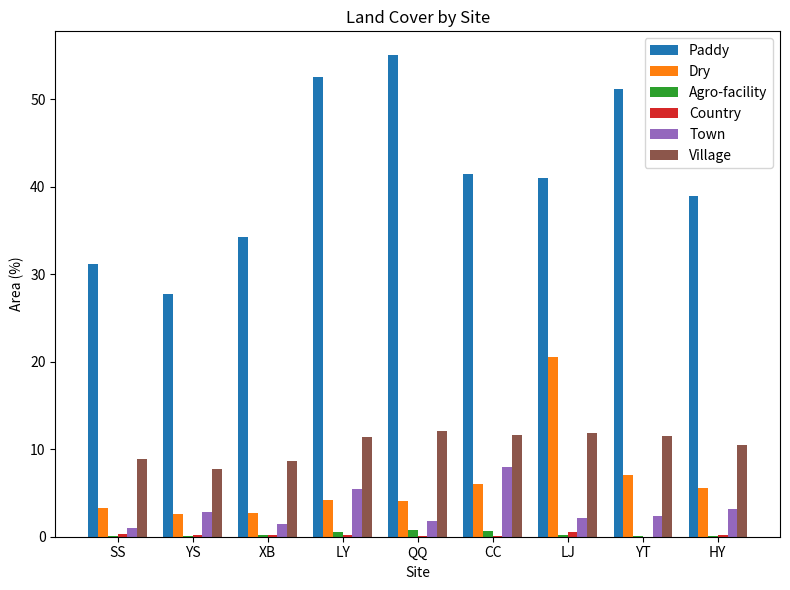

Which series has the largest total across all categories?

Paddy